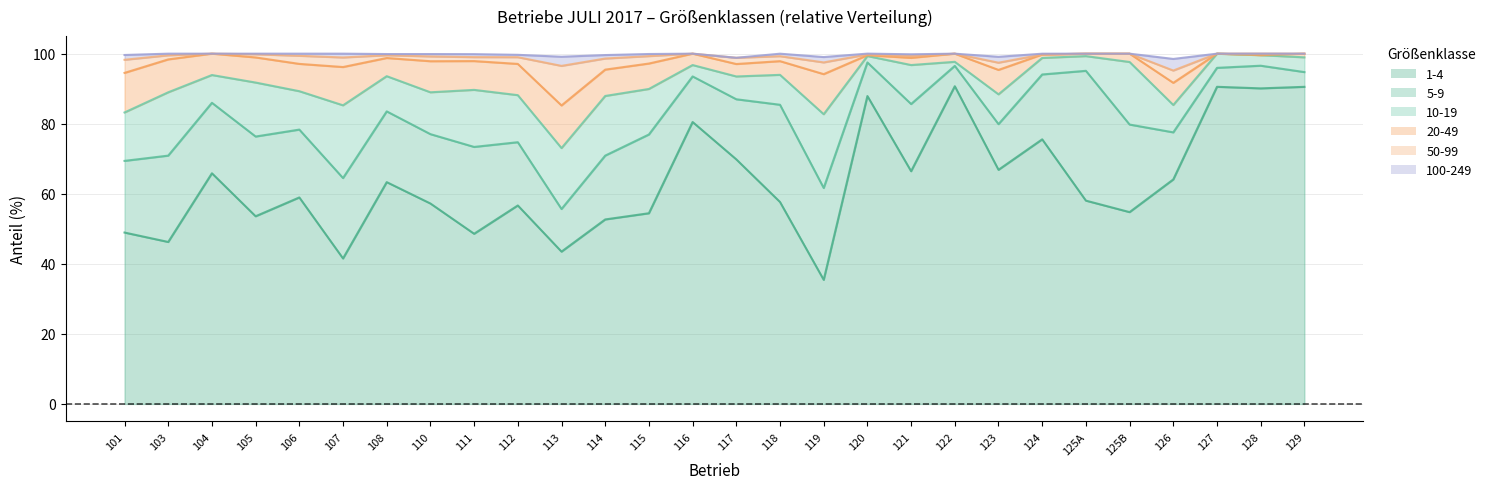

How many lines are shown in the chart?

6